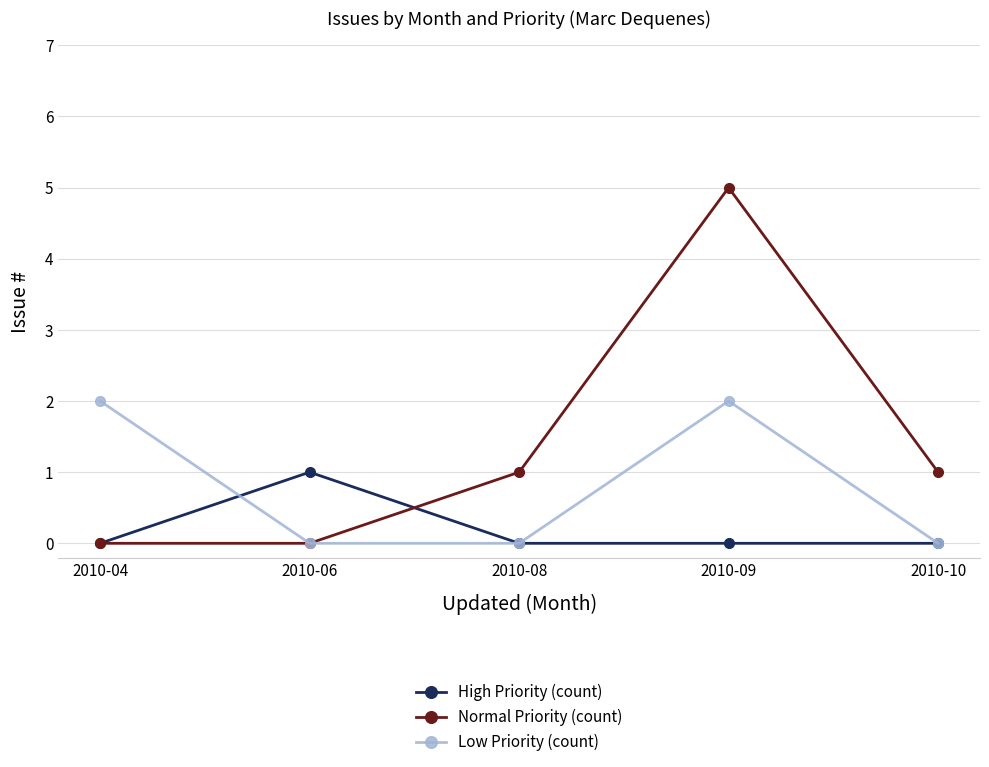

List the series in order of their overall mean, lowest first.

High Priority (count), Low Priority (count), Normal Priority (count)